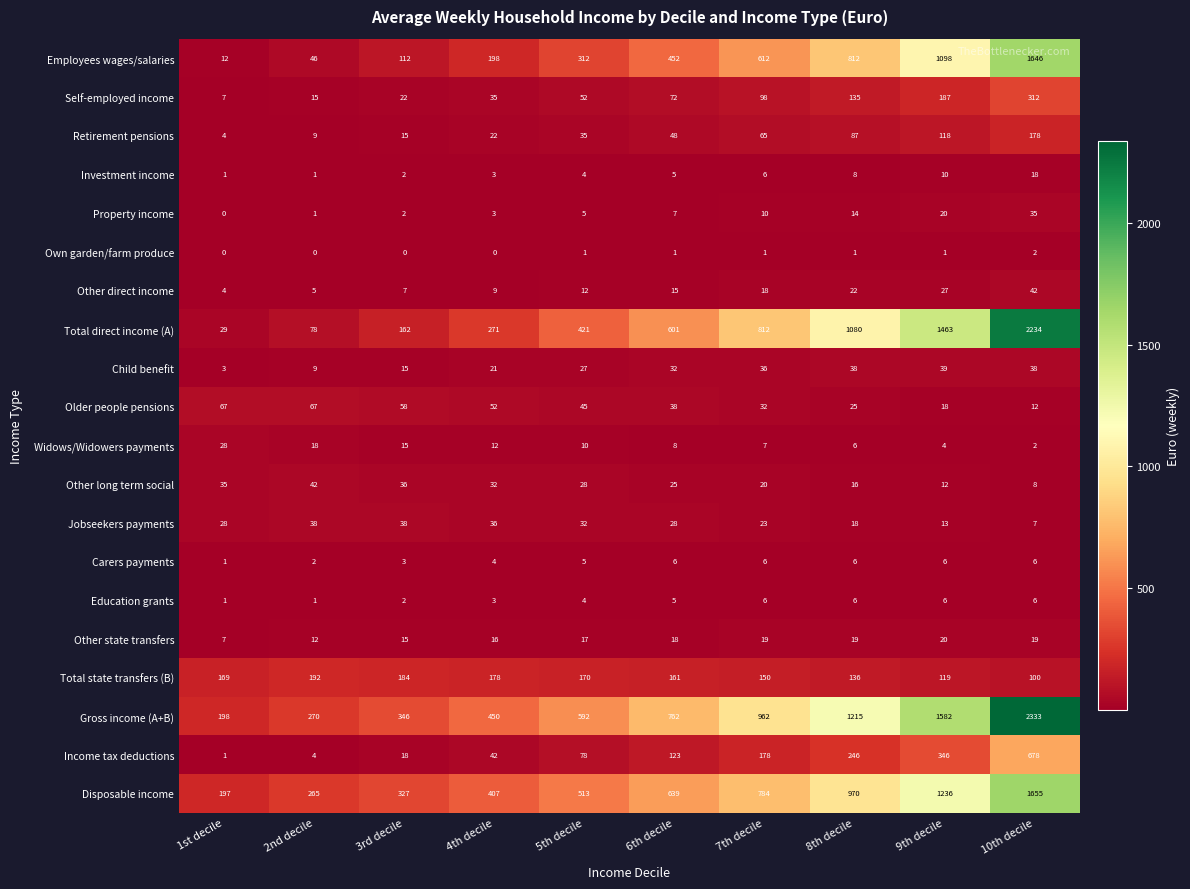

Between 6th decile and 8th decile, which series saw the biggest shift?

Total direct income (A)